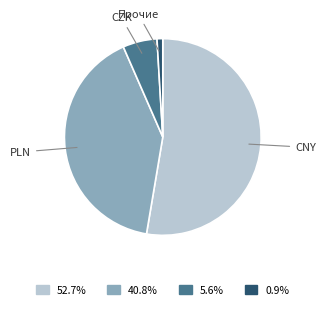

Between CNY and Прочие, which is larger?

CNY